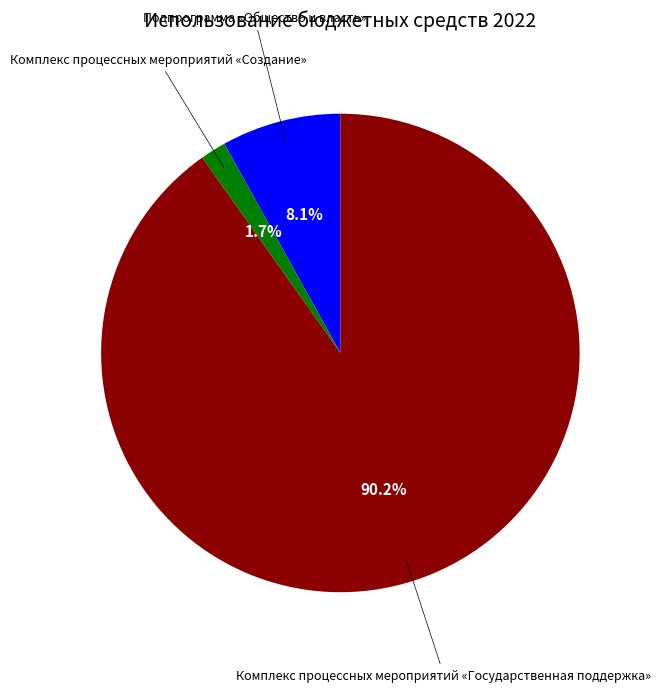

Is it true that Комплекс процессных мероприятий «Государственная поддержка» is 82% of the pie?

False